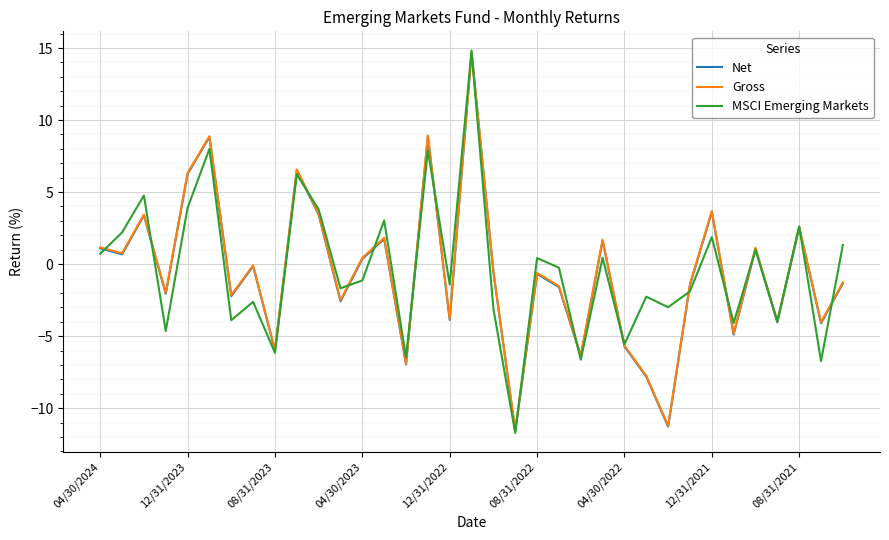

What are all the series names shown in the legend?

Net, Gross, MSCI Emerging Markets